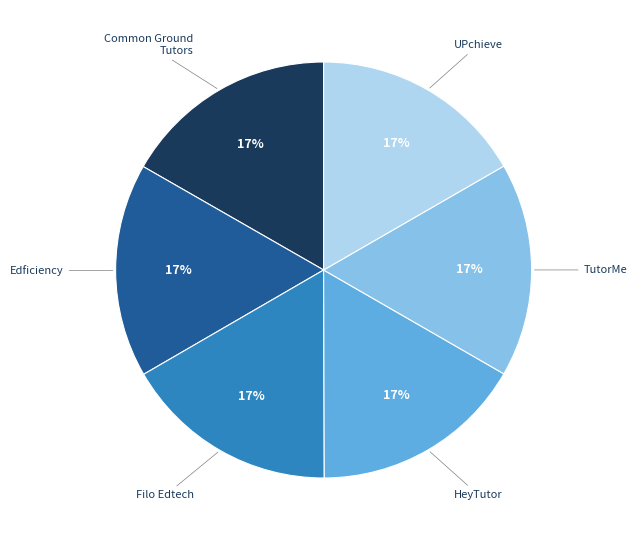

What percentage is the Edficiency slice, to the nearest percent?

17%